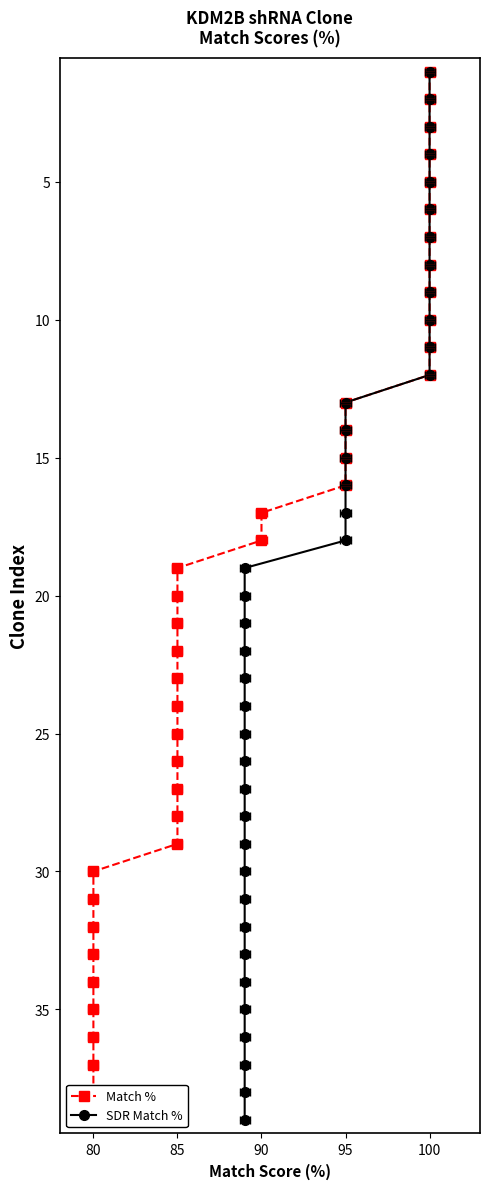

The SDR Match % series shows 21 at 95. True or false?

False